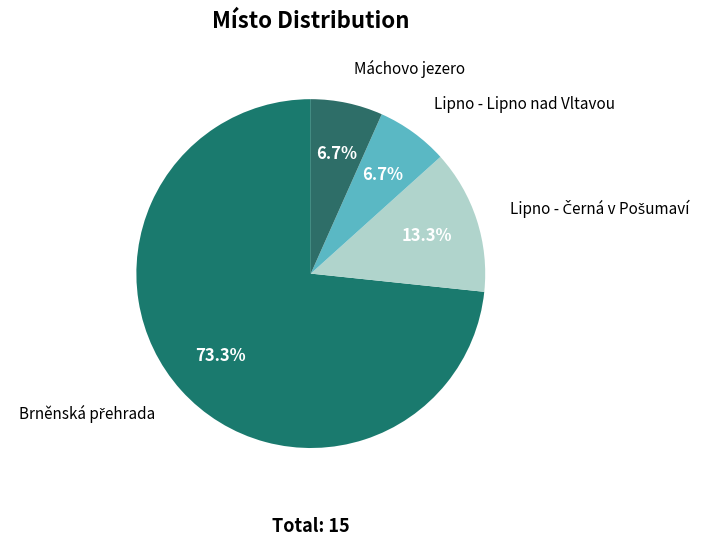

Is there a majority slice in this chart?

Yes